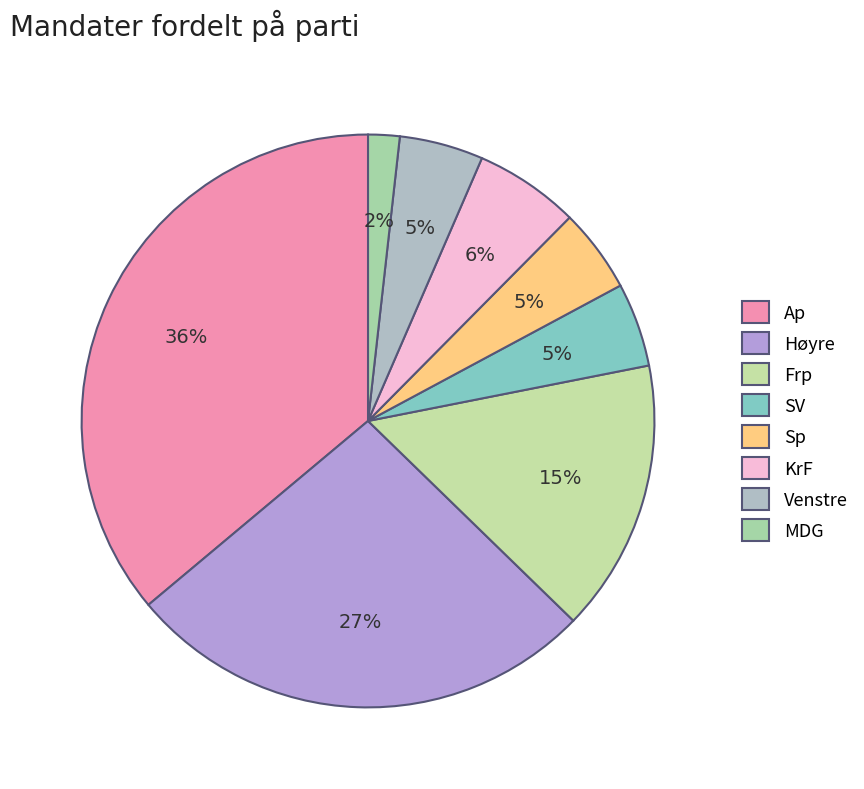

How many segments does this pie chart have?

8